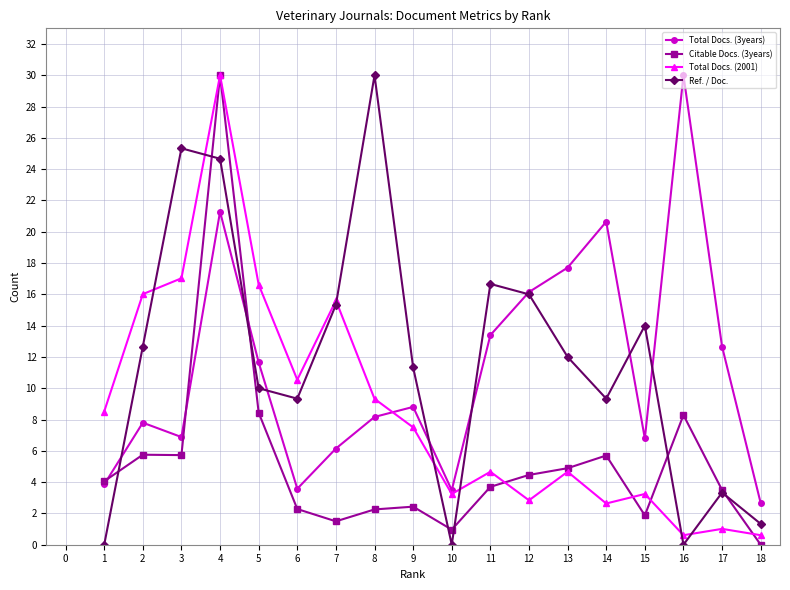

The value of Total Docs. (2001) at 8 is 15.0. True or false?

False